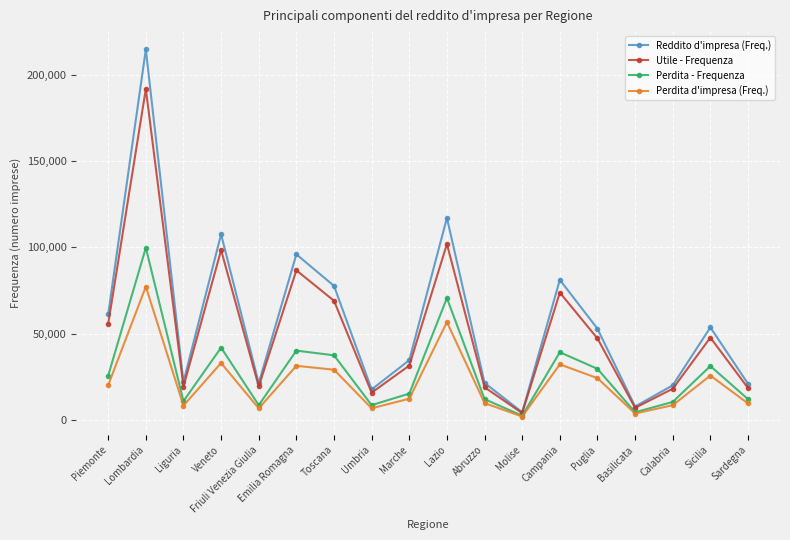

Is this an area chart (filled region under the line)?

No